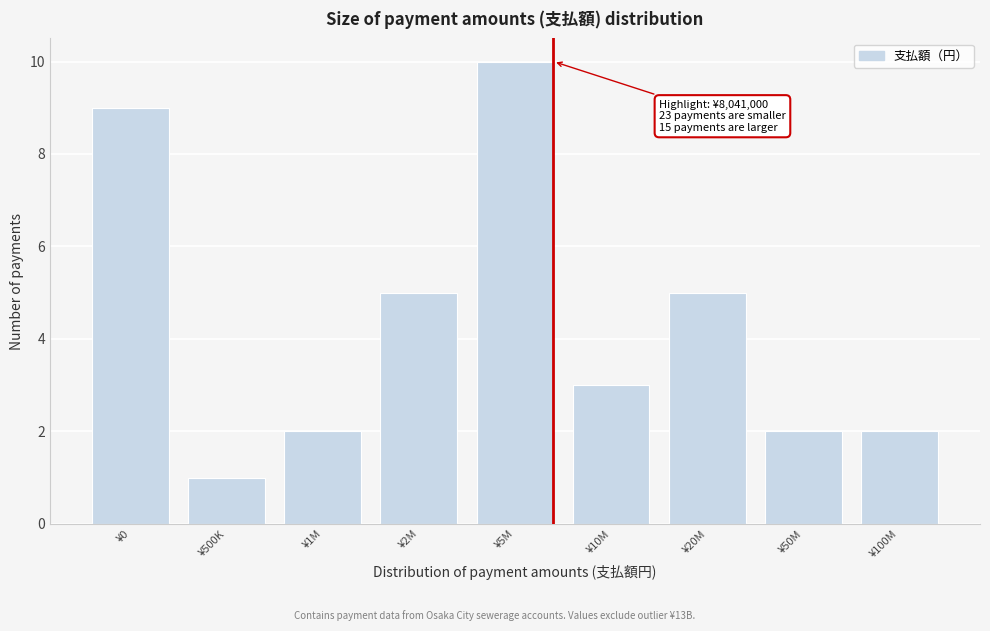

Reading left to right, what are all the values shown in this chart?

¥0=9	¥500K=1	¥1M=2	¥2M=5	¥5M=10	¥10M=3	¥20M=5	¥50M=2	¥100M=2